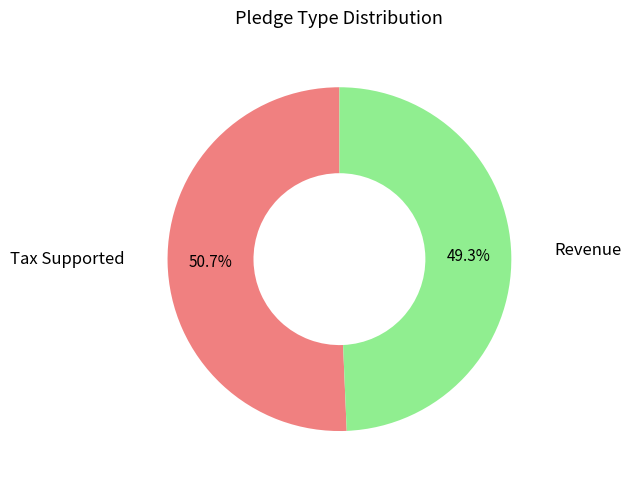

How many slices are in this pie chart?

2